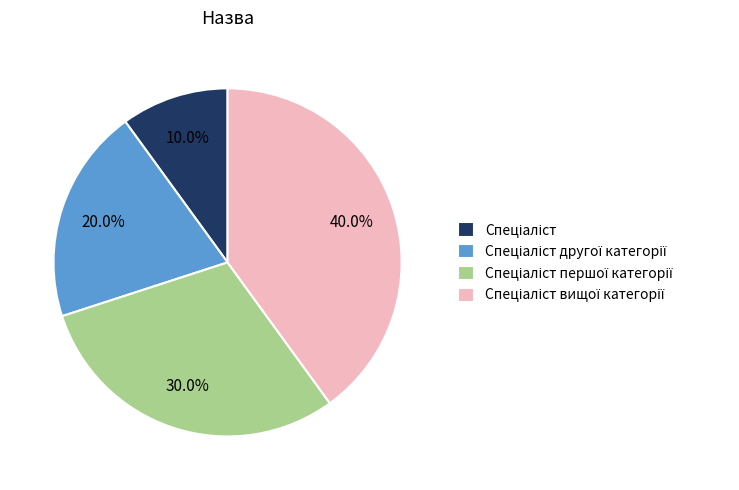

To the nearest percent, what is the average slice percentage?

25%